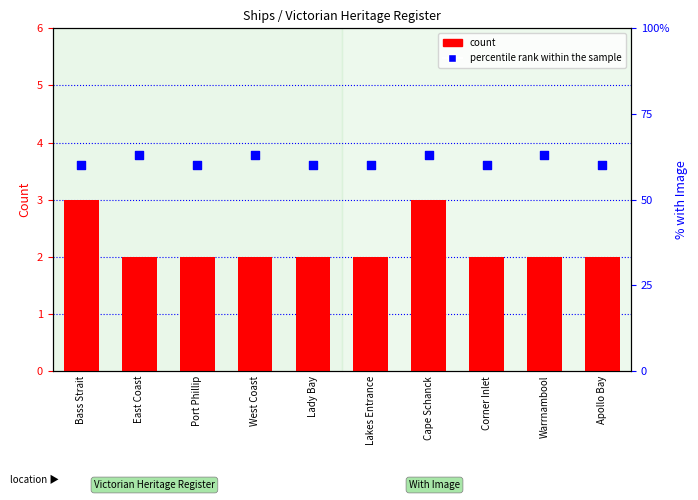

Which series has the largest total across all categories?

percentile rank within the sample